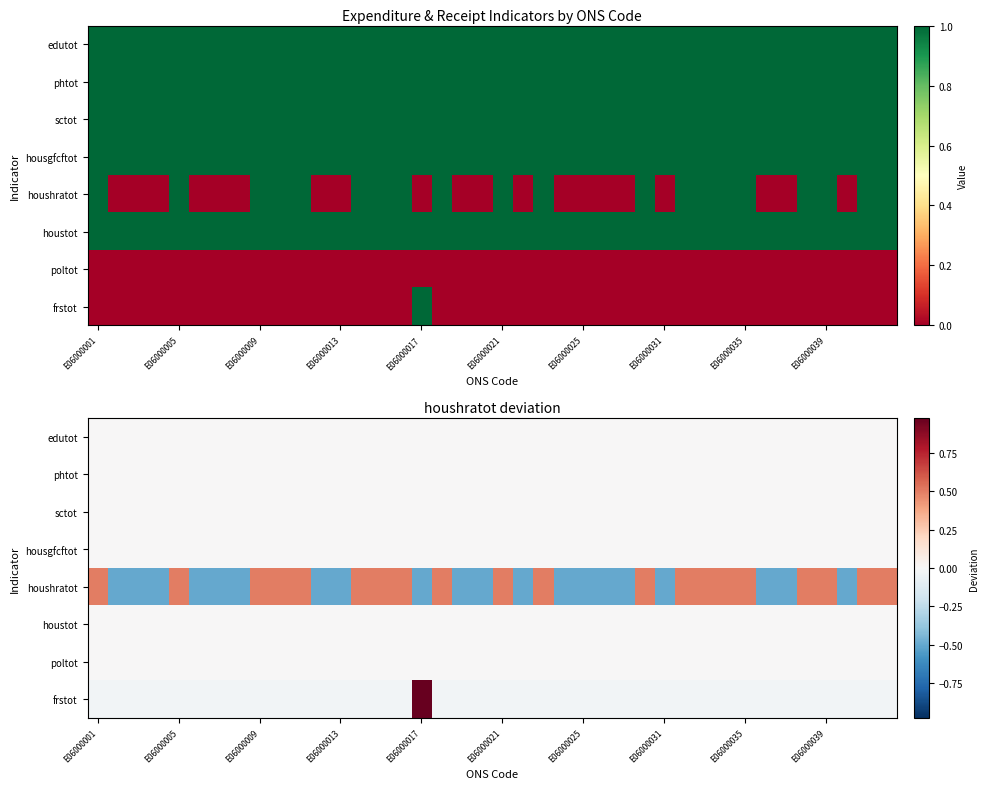

At which category is the sum across all series the highest?

E06000001